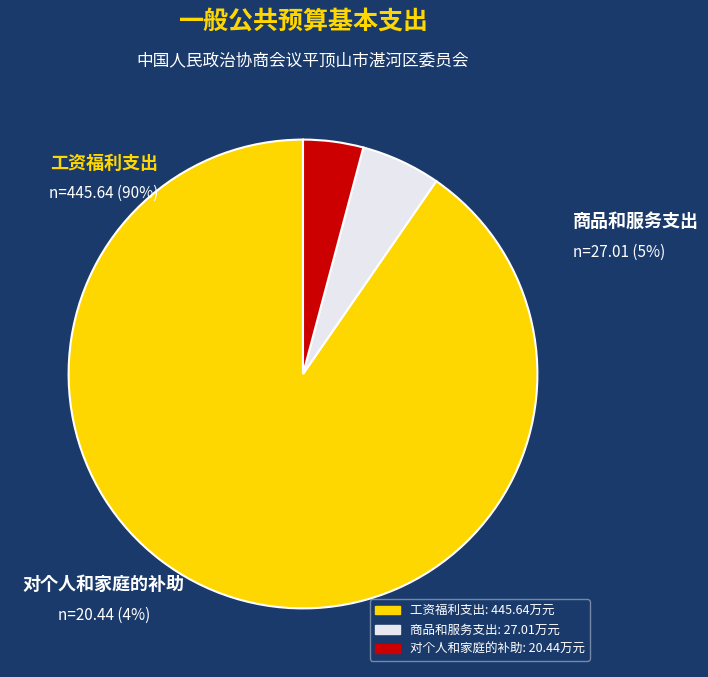

How many segments does this pie chart have?

3